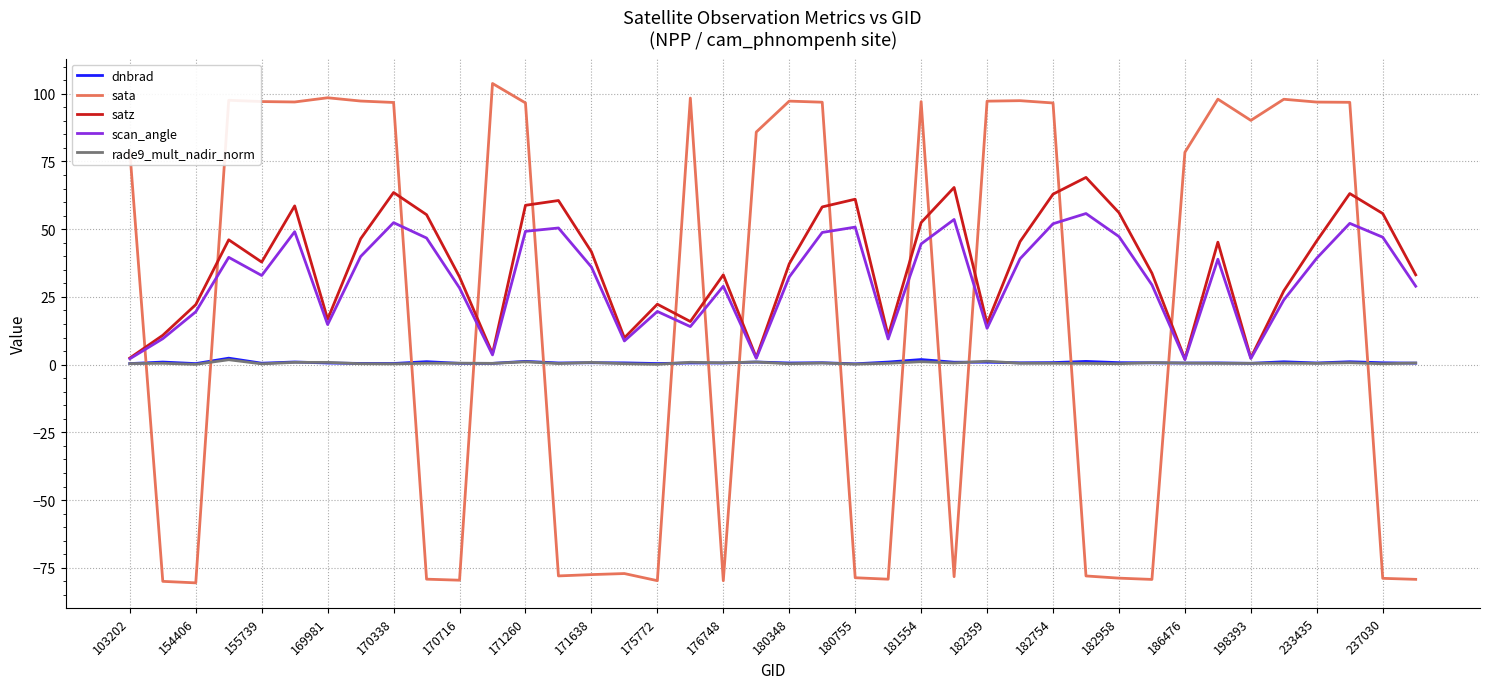

Which series has the widest spread of values?

sata